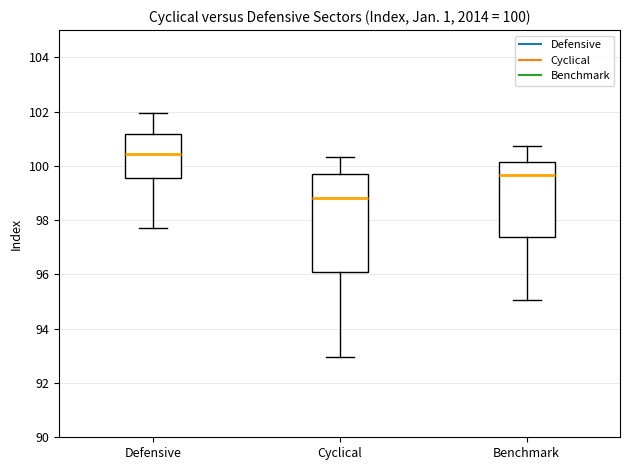

Which box has the highest median line?

Defensive